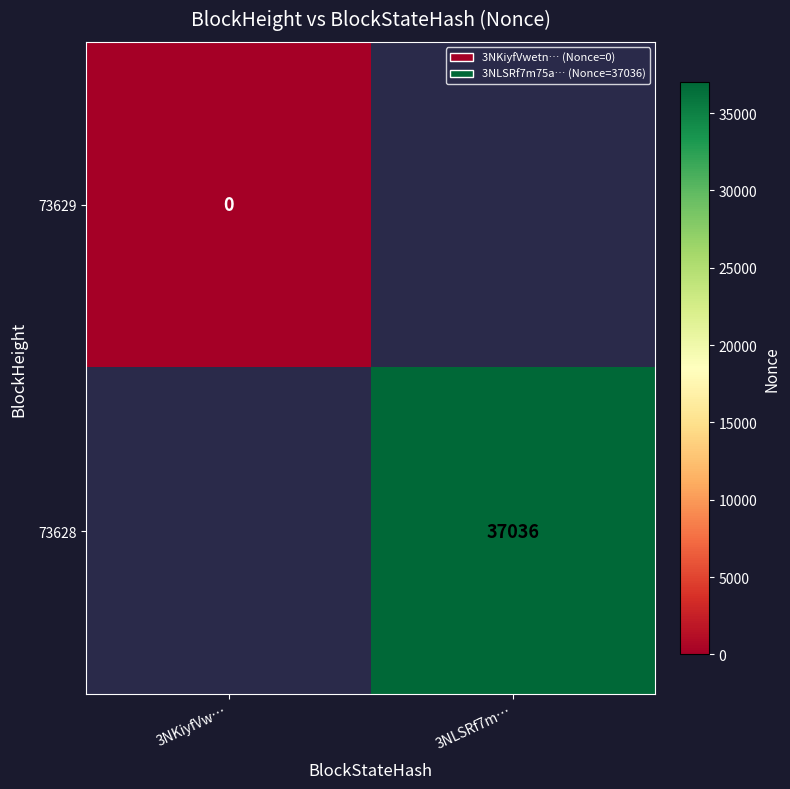

The 73628 series shows 49824 at 3NLSRf7m…. True or false?

False